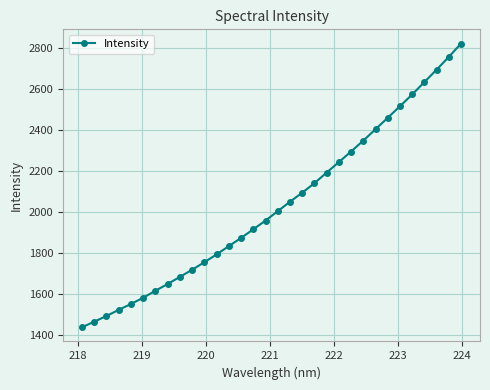

What is the greatest value displayed?

2824.0